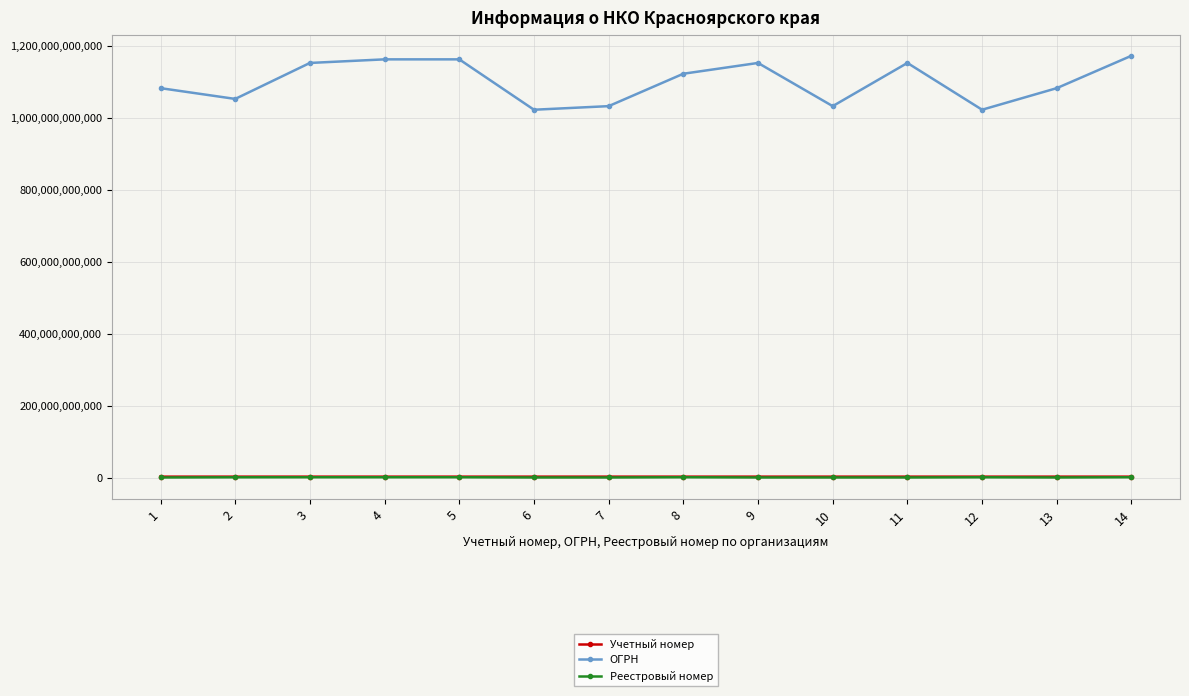

True or false: Реестровый номер and ОГРН intersect in this chart.

False